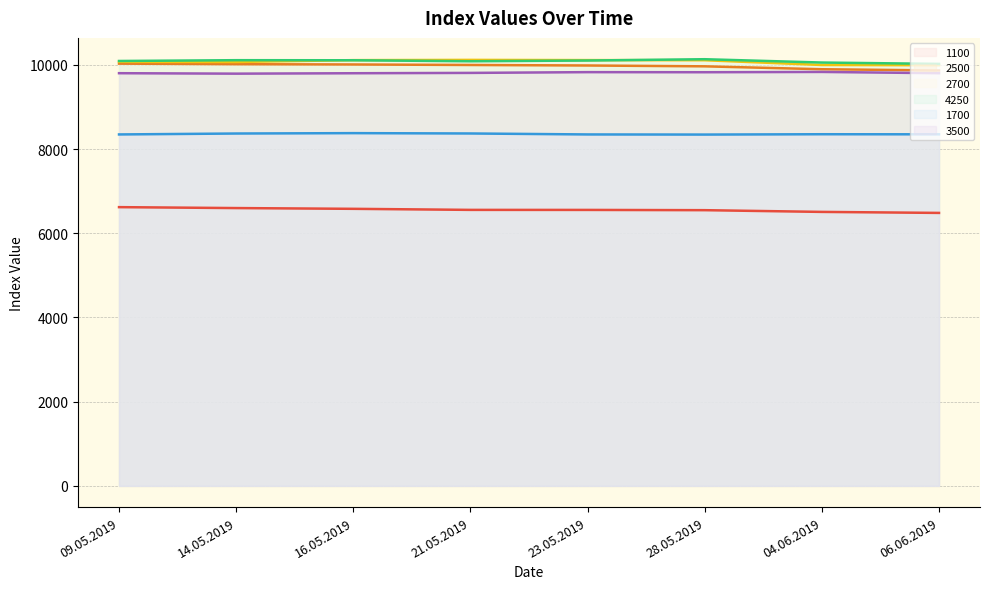

Which series changed the most between 21.05.2019 and 23.05.2019?

1700 line